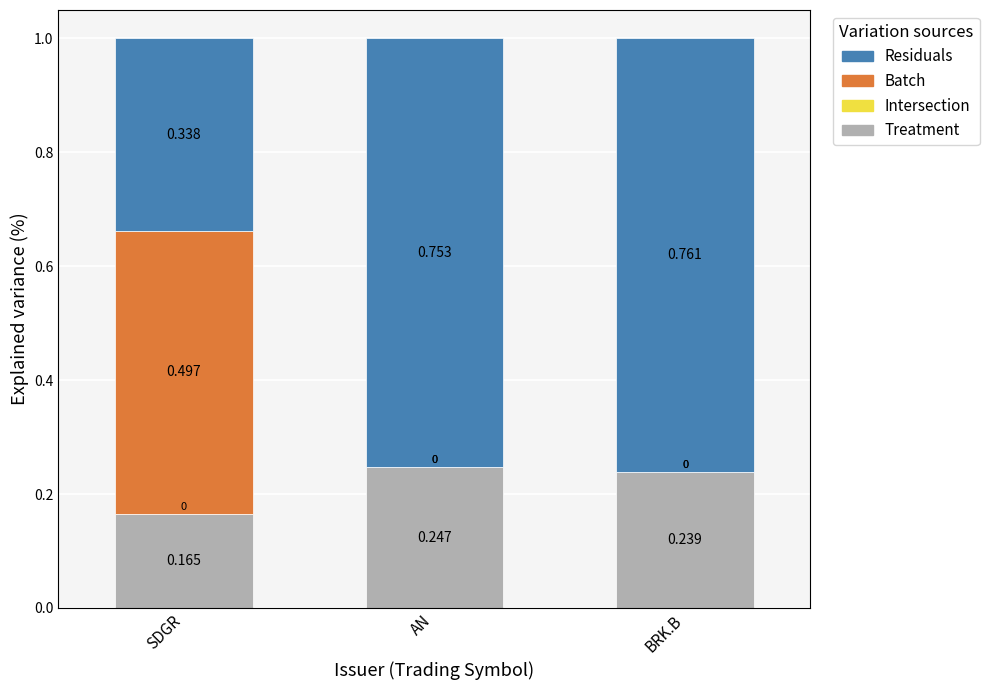

Where is Treatment nearest to the value 0?

SDGR